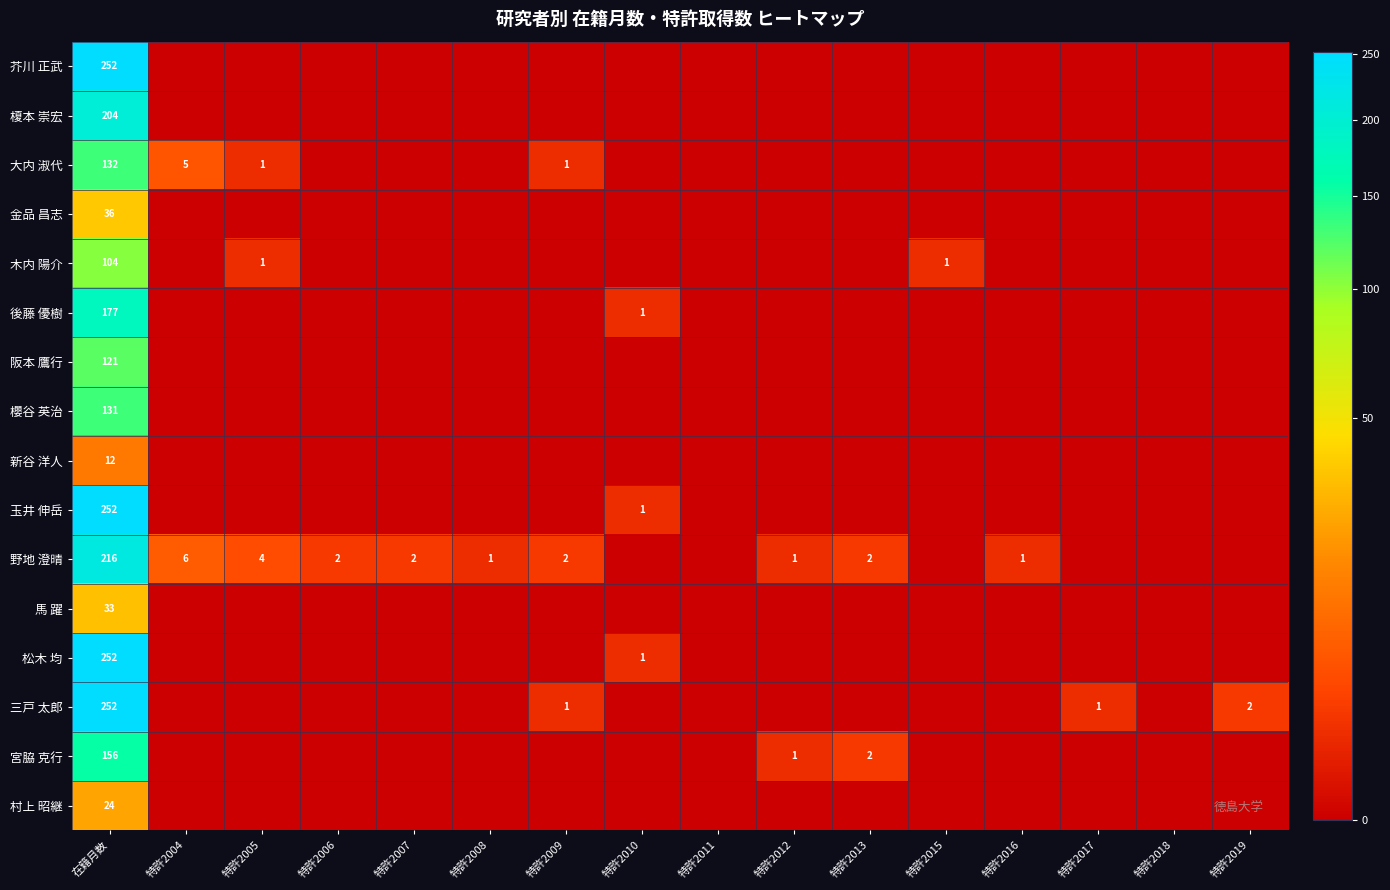

What is the total value across all series at 在籍月数?

2354